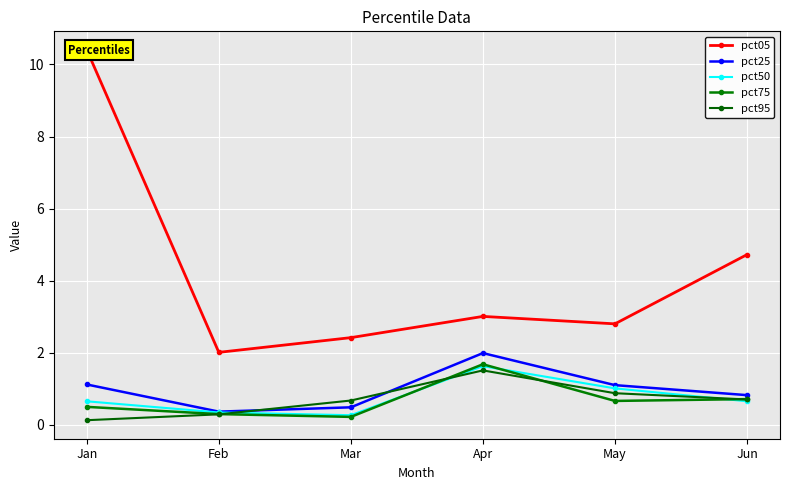

What is the value of the pct25 point at the 2nd from the left?

0.4